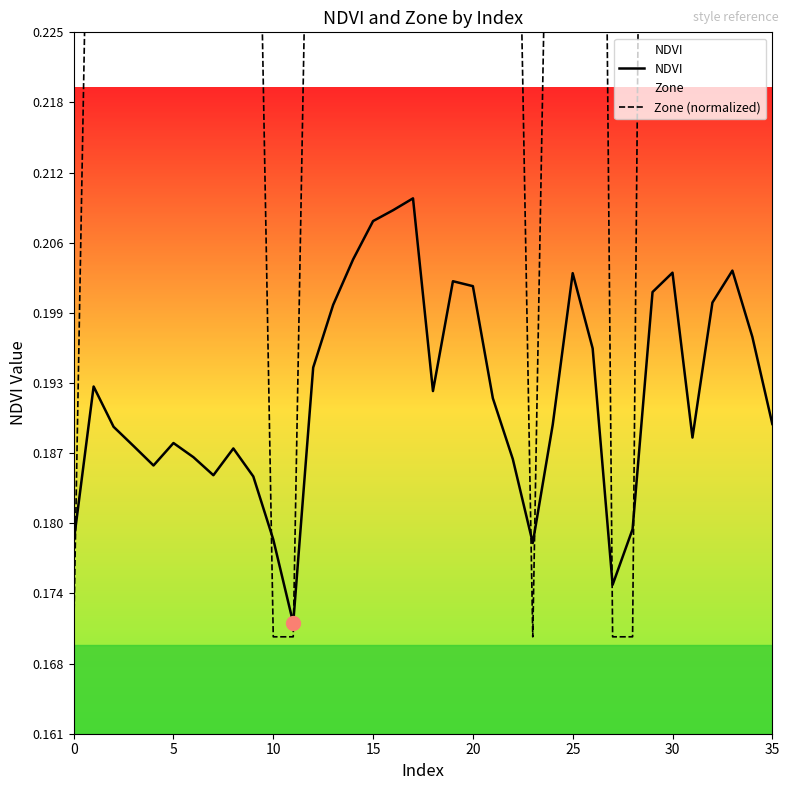

Does the chart have visible grid lines?

No